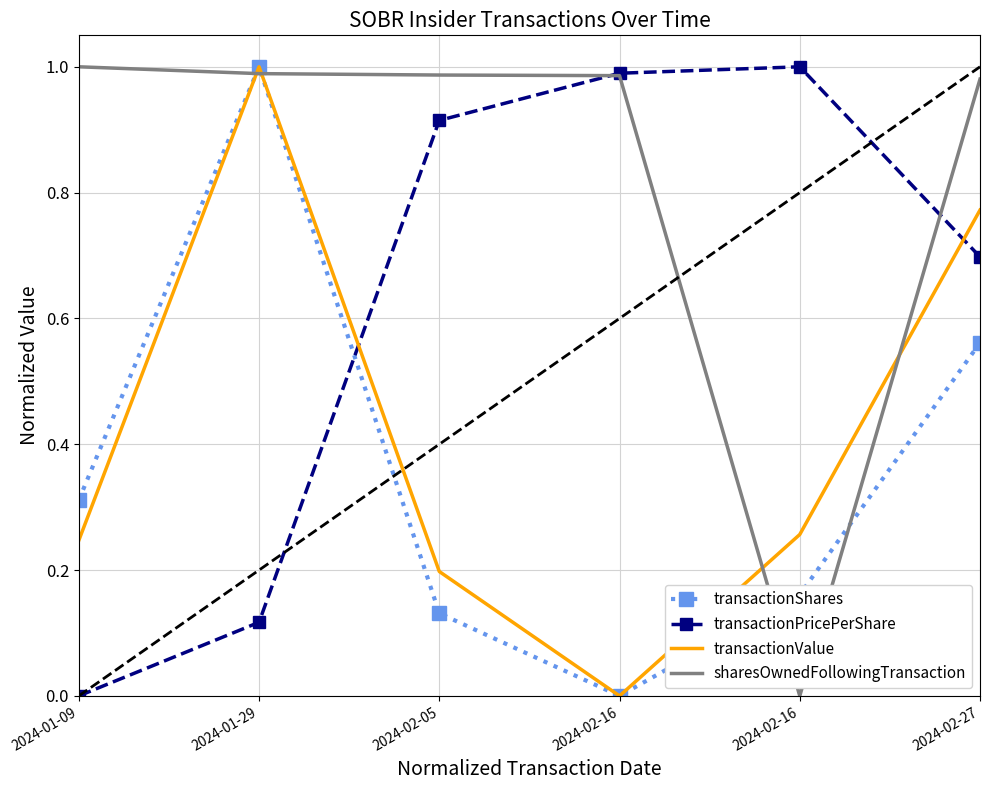

Count the number of data series in this chart.

4